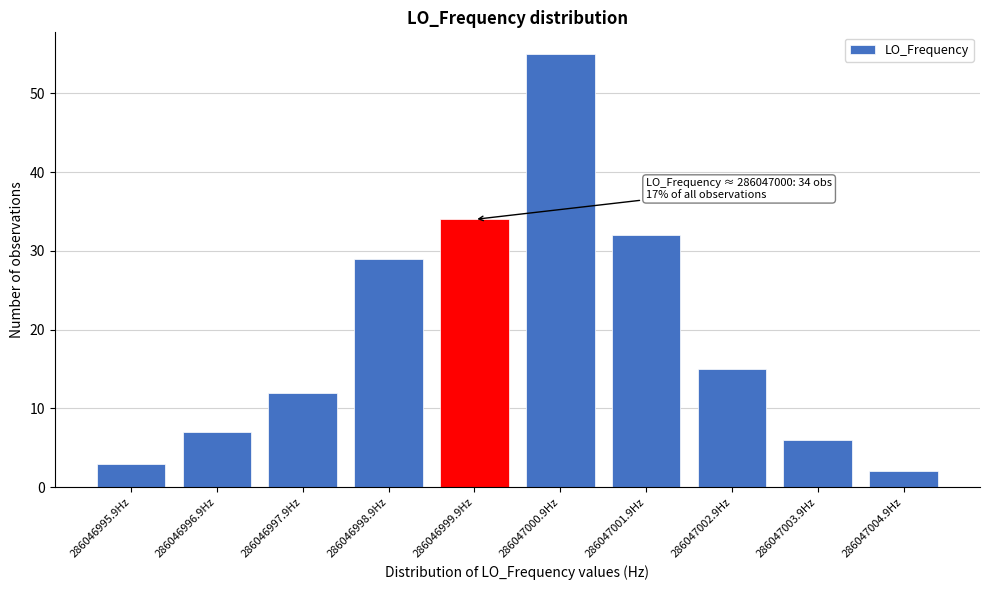

Reading left to right, list all the values displayed in this chart.

286046995.9Hz=3	286046996.9Hz=7	286046997.9Hz=12	286046998.9Hz=29	286046999.9Hz=34	286047000.9Hz=55	286047001.9Hz=32	286047002.9Hz=15	286047003.9Hz=6	286047004.9Hz=2